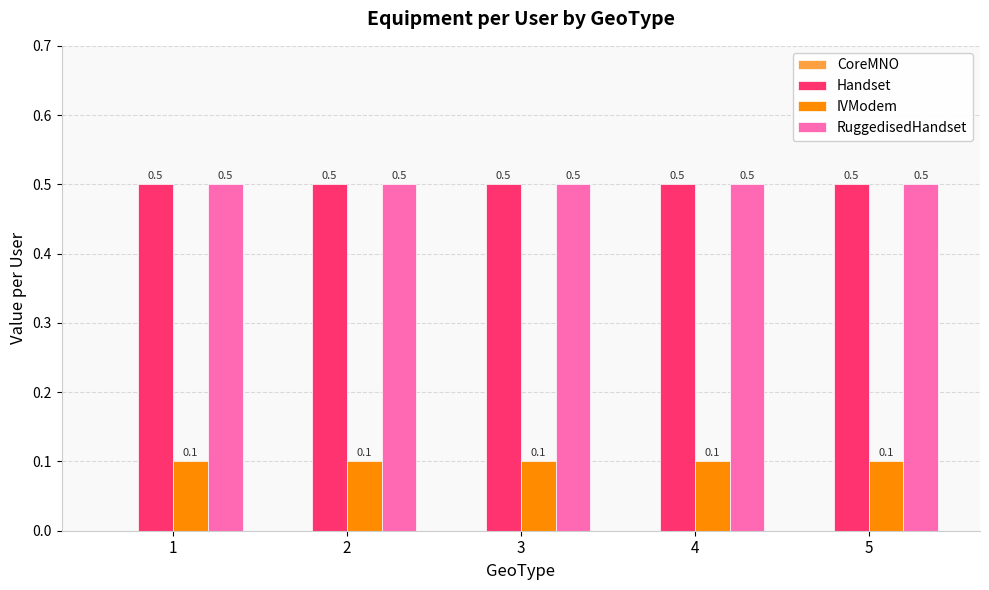

What is the total value across all series at 3?

1.1